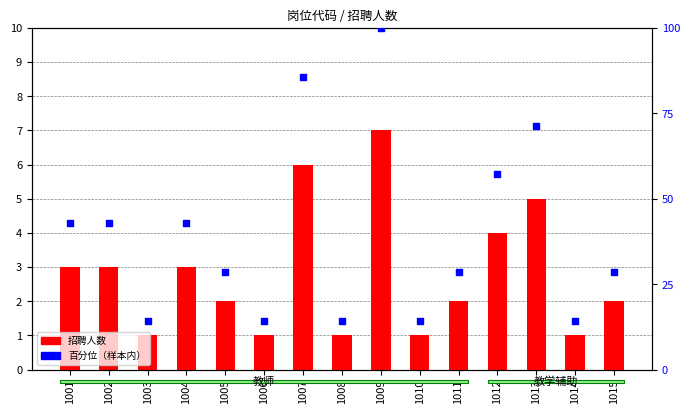

Which series reaches the maximum Y coordinate?

百分位（样本内）